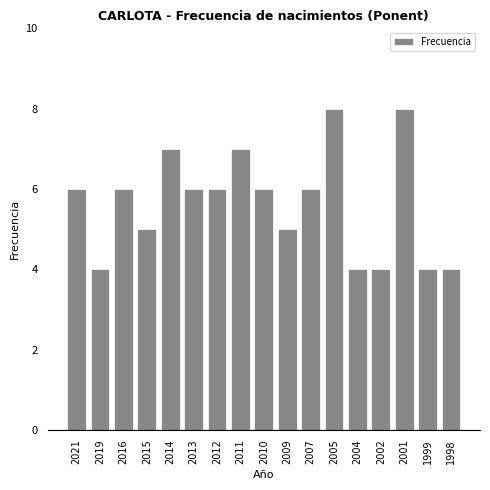

Reading left to right, list all the values displayed in this chart.

2021=6	2019=4	2016=6	2015=5	2014=7	2013=6	2012=6	2011=7	2010=6	2009=5	2007=6	2005=8	2004=4	2002=4	2001=8	1999=4	1998=4